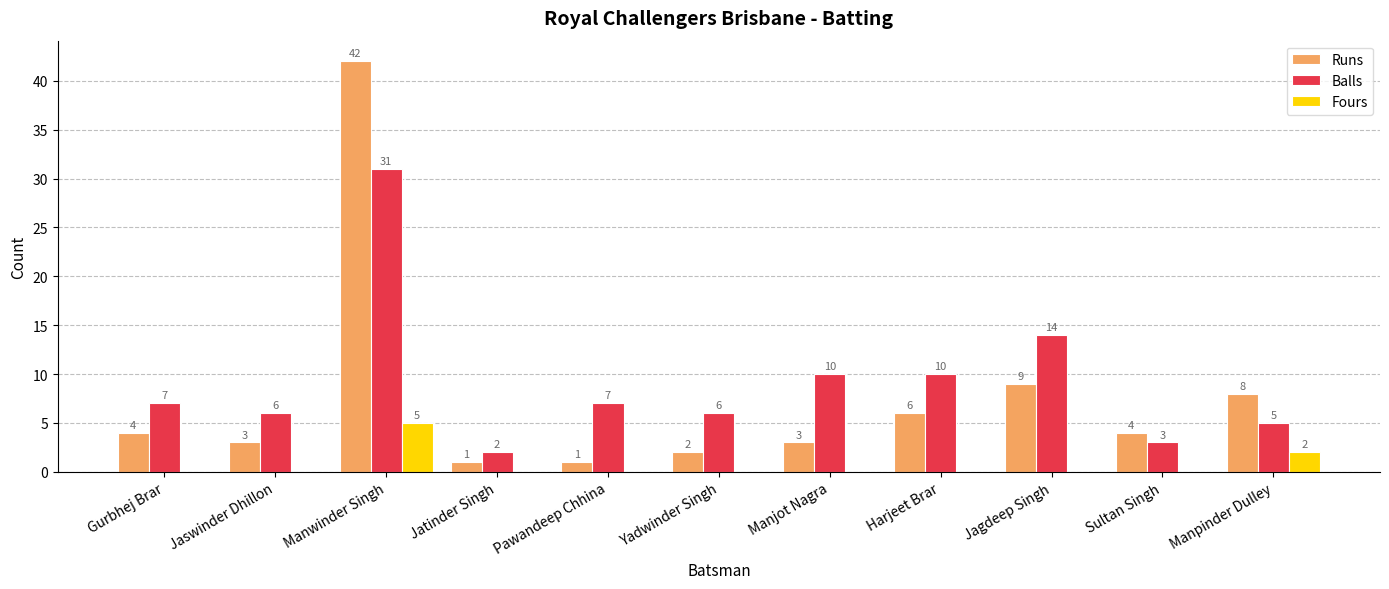

The Balls series shows 9 at Manpinder Dulley. True or false?

False